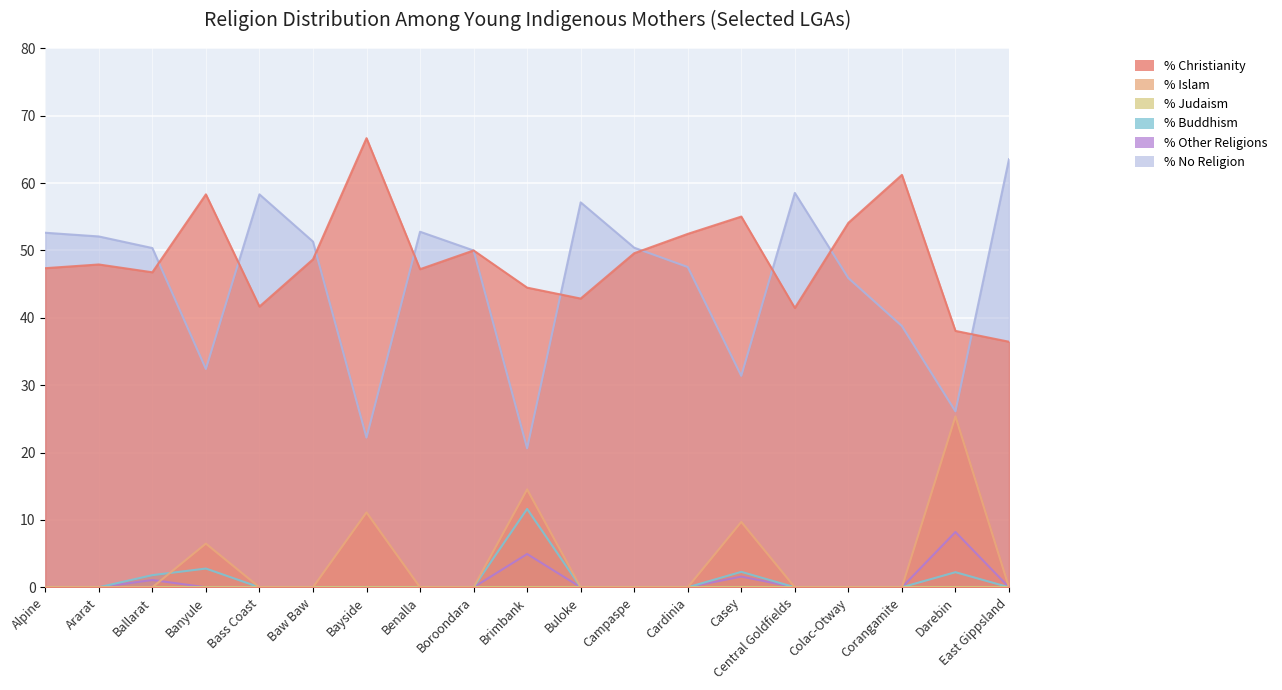

The value of % Other Religions at Campaspe is 0.0. True or false?

True